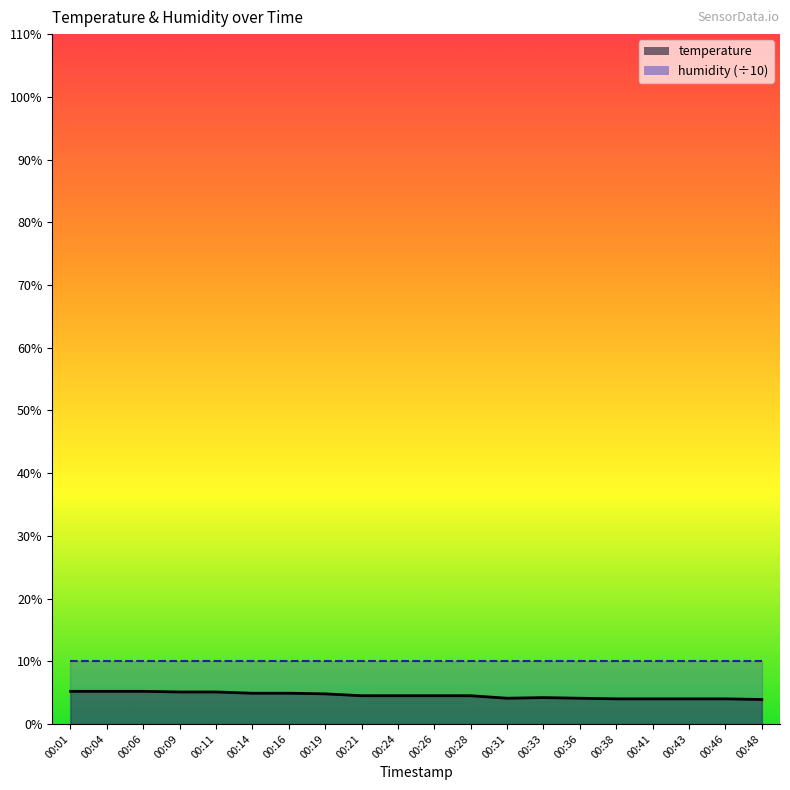

At which label is the value closest to 4?

00:38